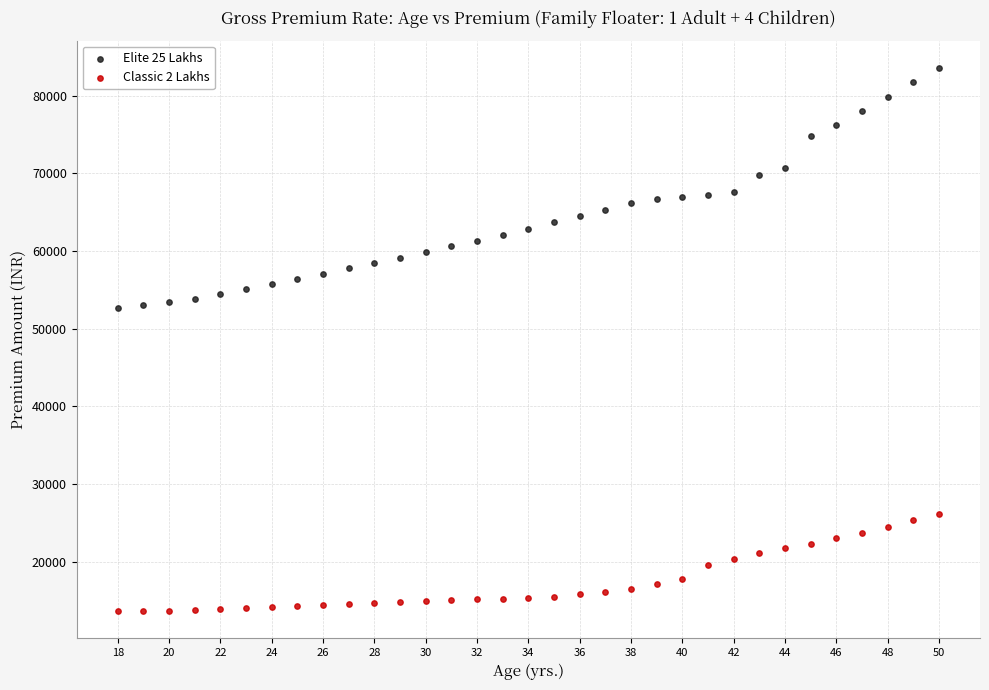

Across all data points, what is the range of Y values (max minus min)?

69946.2